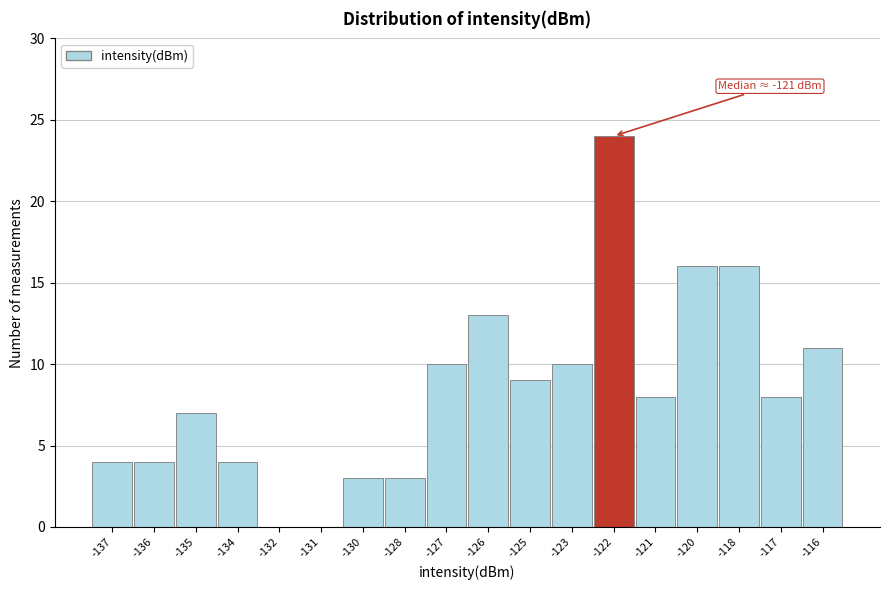

Reading right to left, transcribe all the data shown in this chart.

-116=11	-117=8	-118=16	-120=16	-121=8	-122=24	-123=10	-125=9	-126=13	-127=10	-128=3	-130=3	-131=0	-132=0	-134=4	-135=7	-136=4	-137=4